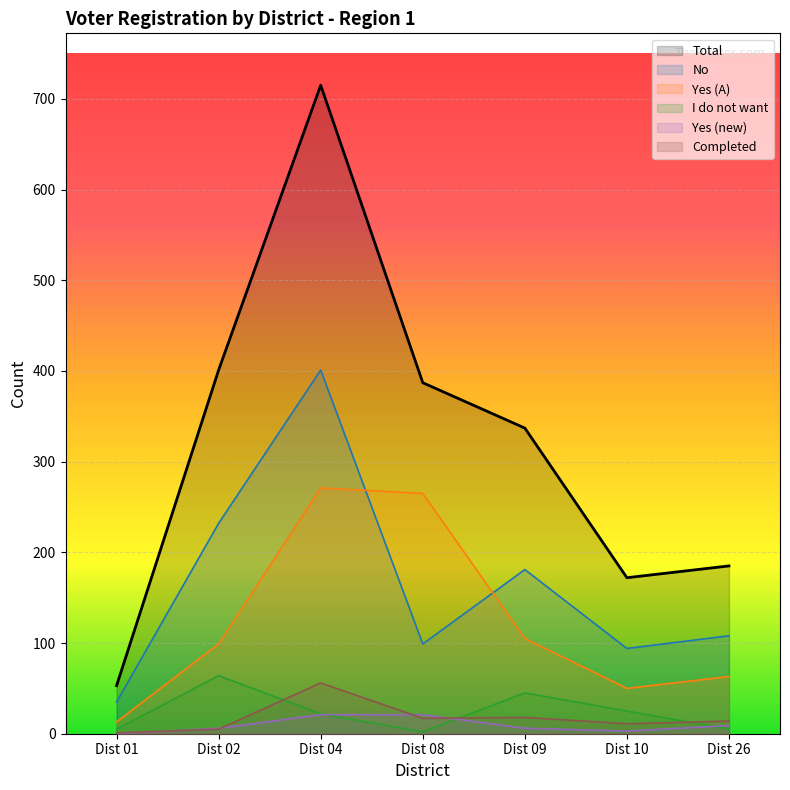

Reading right to left, list all the values displayed in this chart.

Total: 185	172	337	387	715	401	53
No: 108	94	181	99	401	232	35
Yes (A): 63	50	105	265	271	99	13
I do not want: 5	25	45	2	22	64	5
Yes (new): 9	3	6	21	21	6	0
Completed: 14	11	18	17	56	5	1